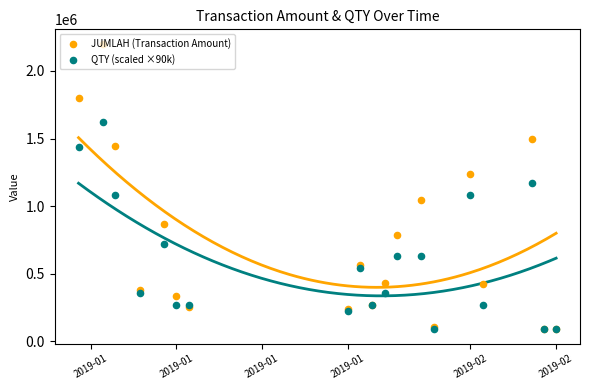

Which series has the largest total across all categories?

JUMLAH (Transaction Amount)